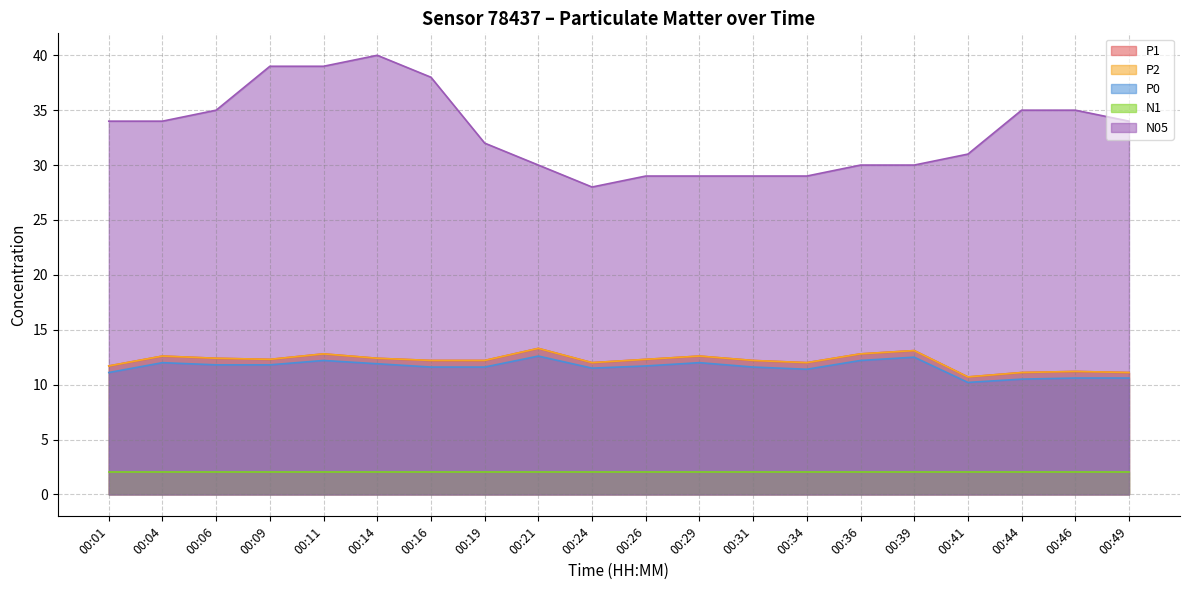

Between 00:24 and 00:41, which series saw the biggest shift?

N05